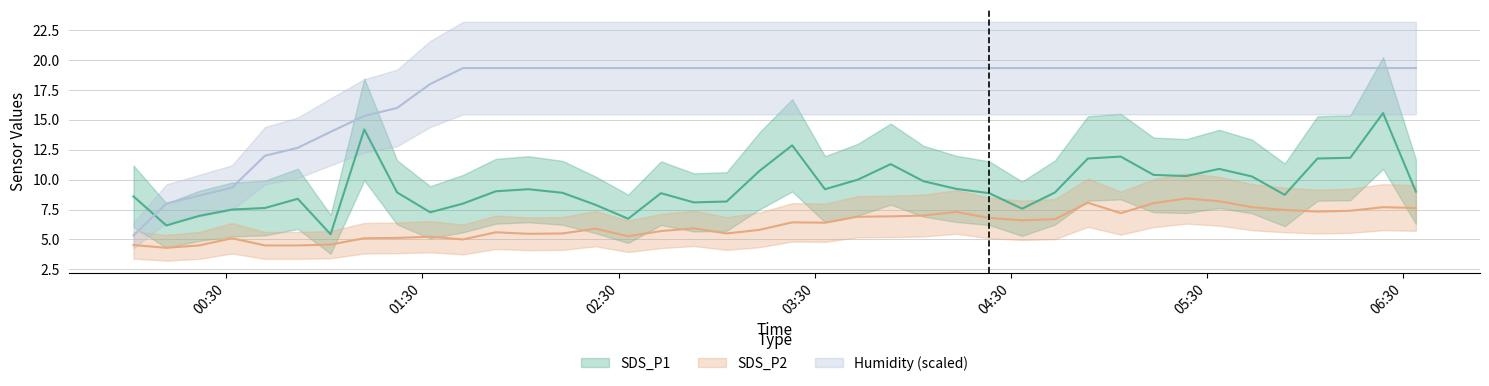

At 2023/09/18 04:43:29, list the series in order from largest to smallest.

Humidity, SDS_P1, SDS_P2